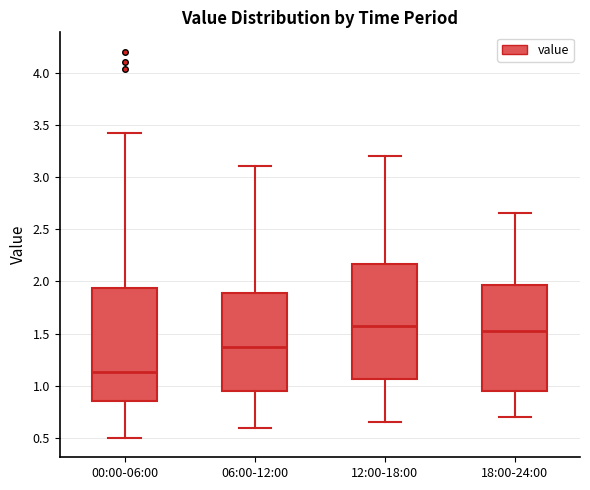

Reading left to right, transcribe this box plot: for each box, give where its median line is, the range the box spans, and where its two whiskers end, as read against the y-axis. The values are not printed on the chart, so give them approximately, as read against the axis.

00:00-06:00: median 1.15, box 0.85 to 1.95, whiskers 0.50 to 3.40
06:00-12:00: median 1.40, box 0.95 to 1.90, whiskers 0.60 to 3.10
12:00-18:00: median 1.60, box 1.05 to 2.15, whiskers 0.65 to 3.20
18:00-24:00: median 1.55, box 0.95 to 1.95, whiskers 0.70 to 2.65